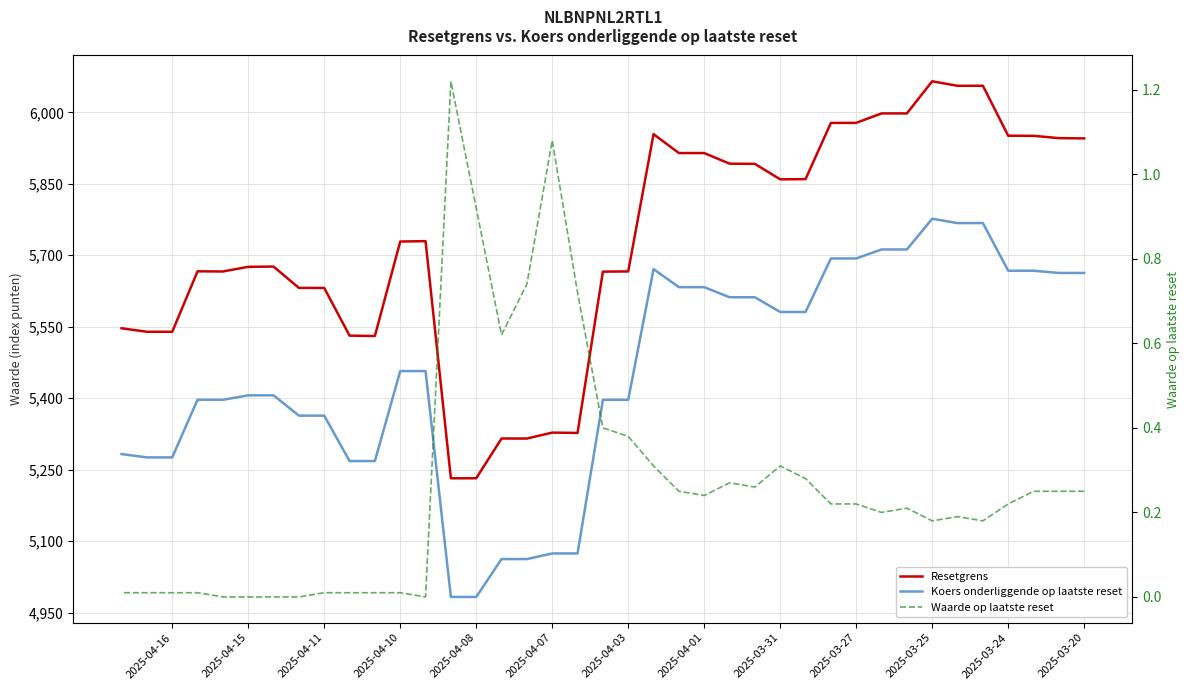

How many values in the Koers onderliggende op laatste reset series exceed 5456?

20